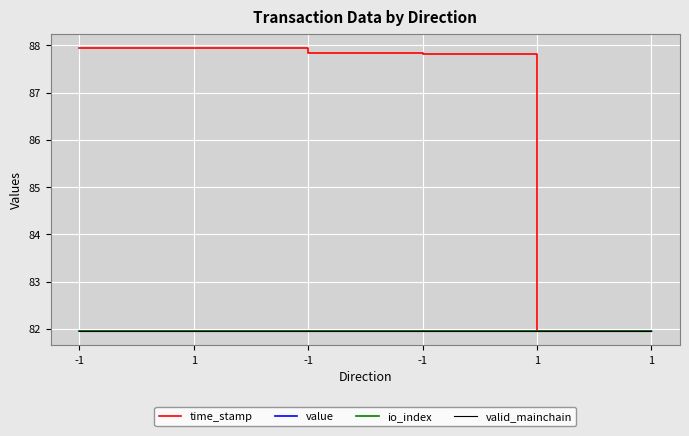

How many lines are shown in the chart?

4